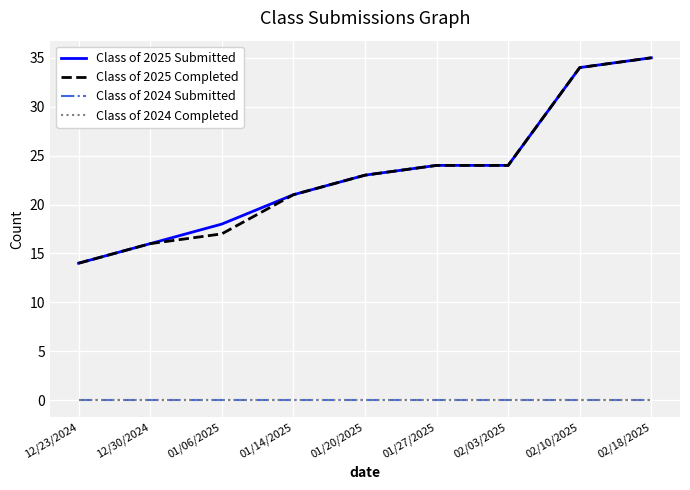

At which label is Class of 2024 Submitted closest to 0?

12/23/2024